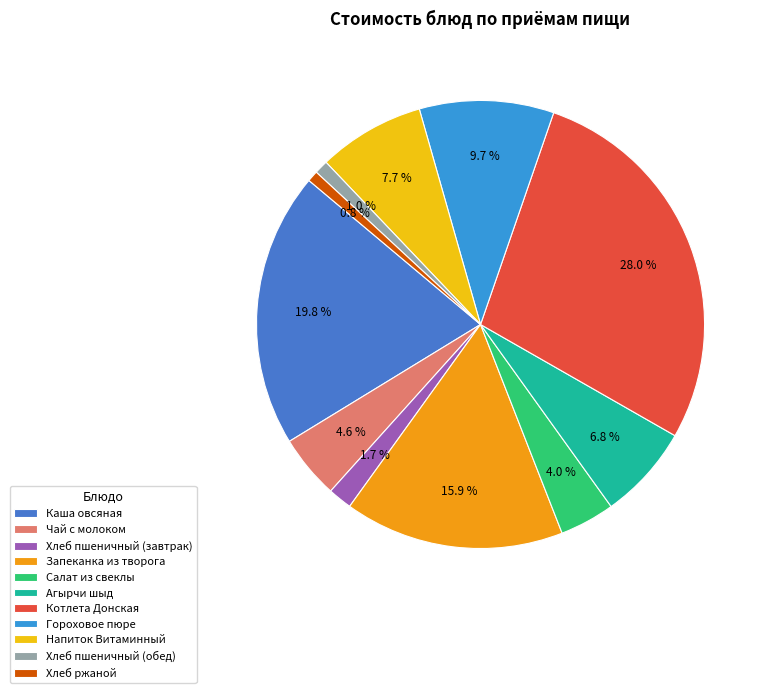

Rank the categories by value from lowest to highest.

Хлеб ржаной, Хлеб пшеничный (обед), Хлеб пшеничный (завтрак), Салат из свеклы, Чай с молоком, Агырчи шыд, Напиток Витаминный, Гороховое пюре, Запеканка из творога, Каша овсяная, Котлета Донская